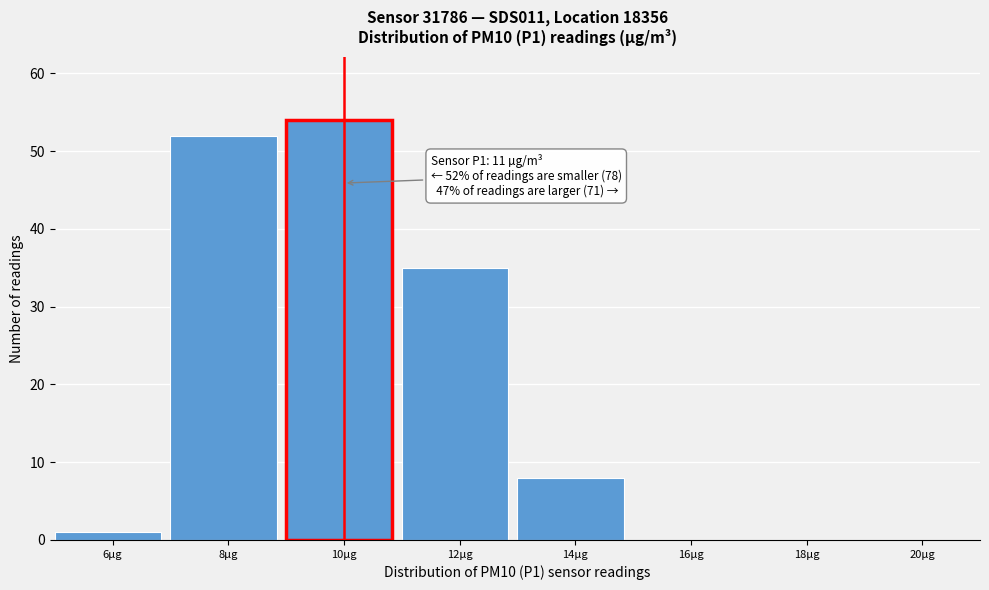

Reading left to right, transcribe all the data shown in this chart.

6µg=1	8µg=52	10µg=54	12µg=35	14µg=8	16µg=0	18µg=0	20µg=0